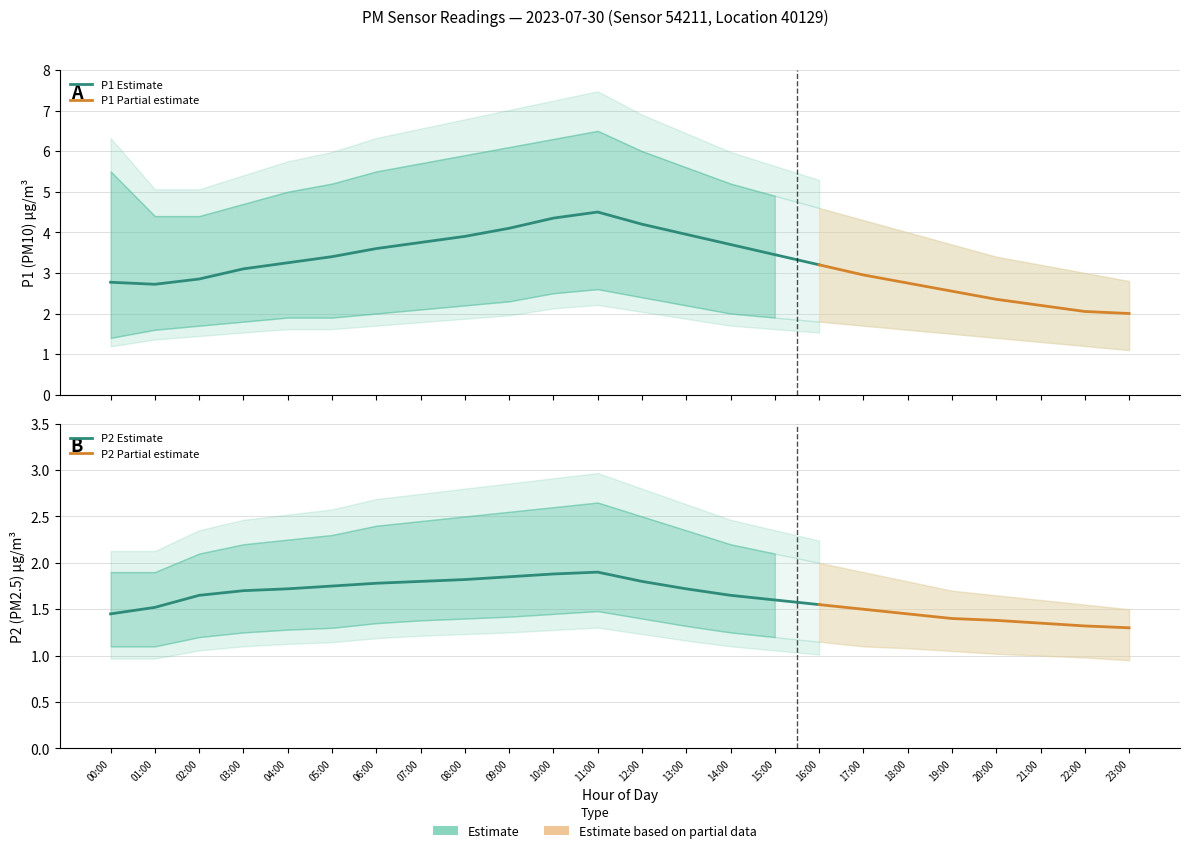

What is the difference between the P2 values at 07:00 and 21:00?

0.4